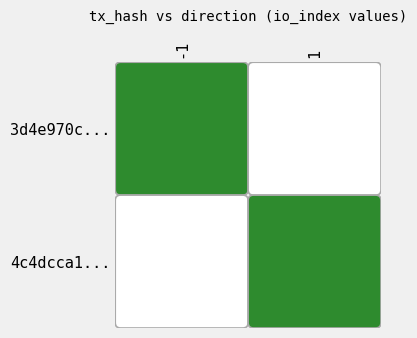

How many data points does each series have?

2